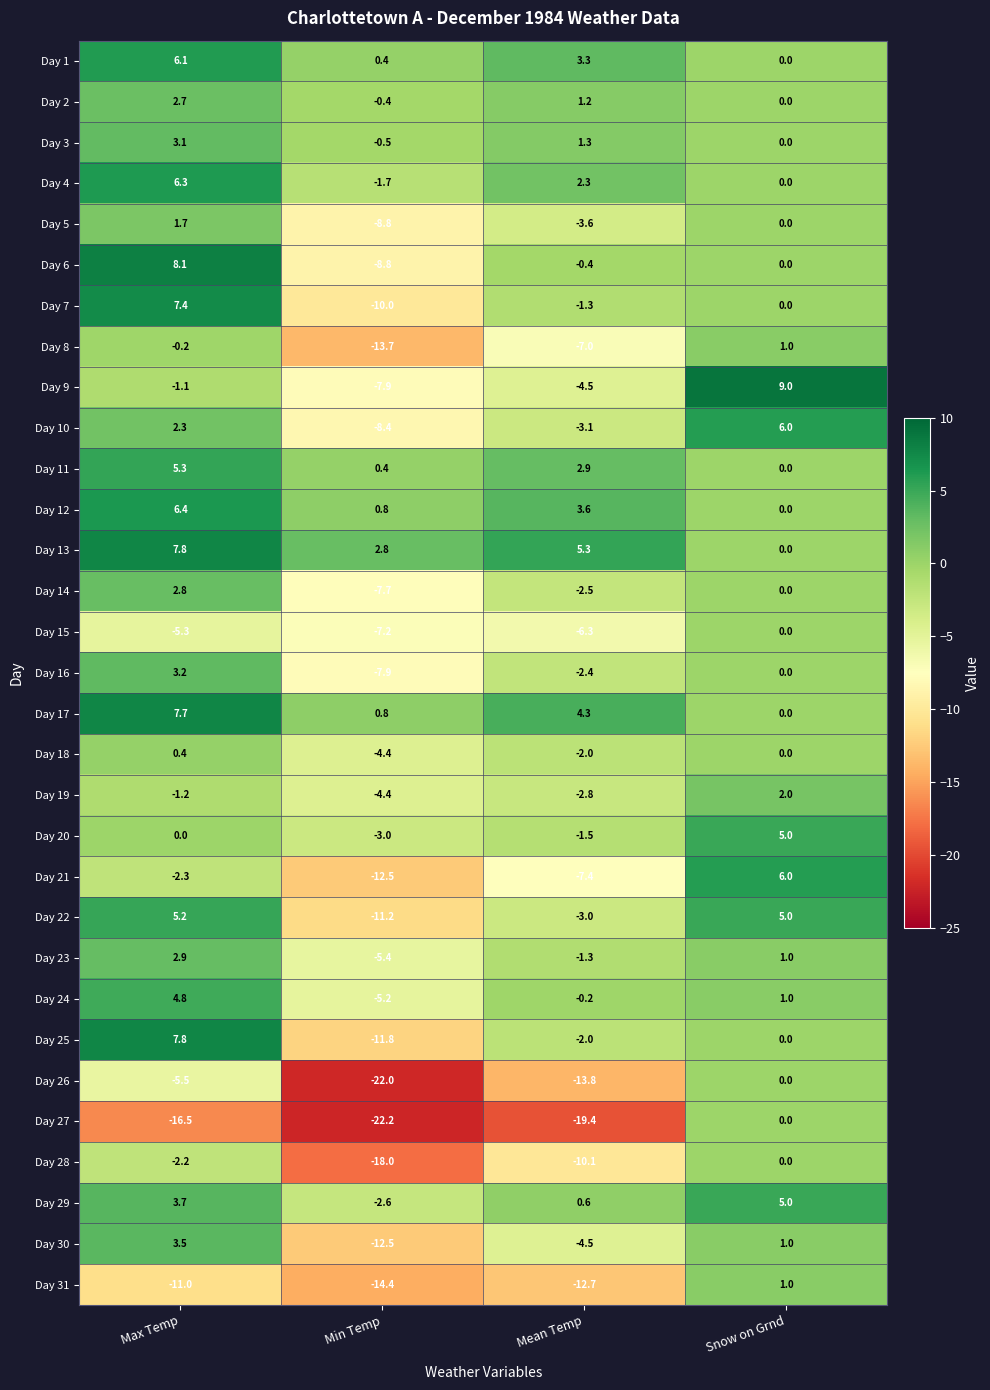

What is the difference between the Day 11 values at Min Temp and Mean Temp?

2.5